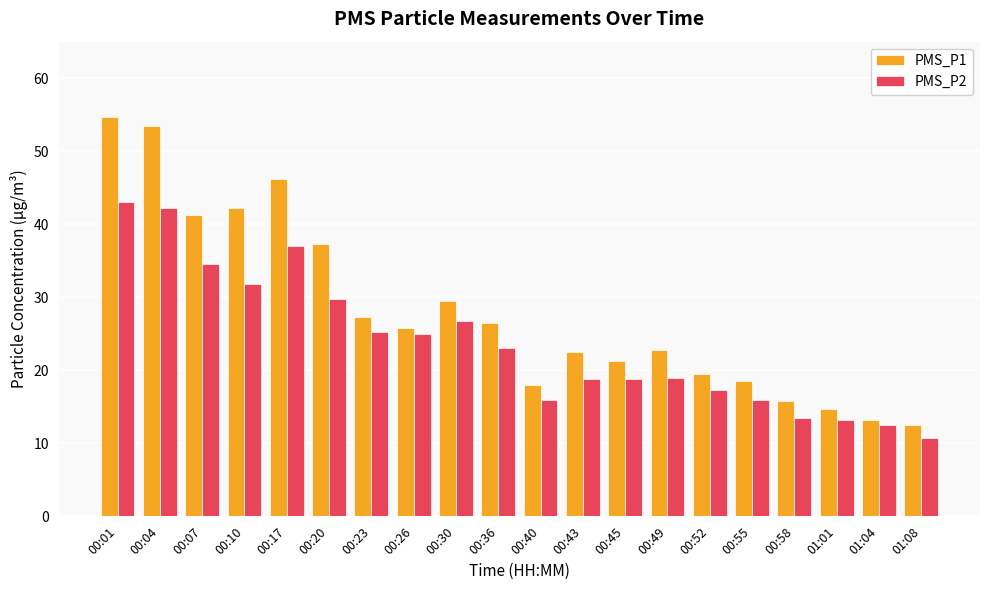

How many bars are there in each group?

2